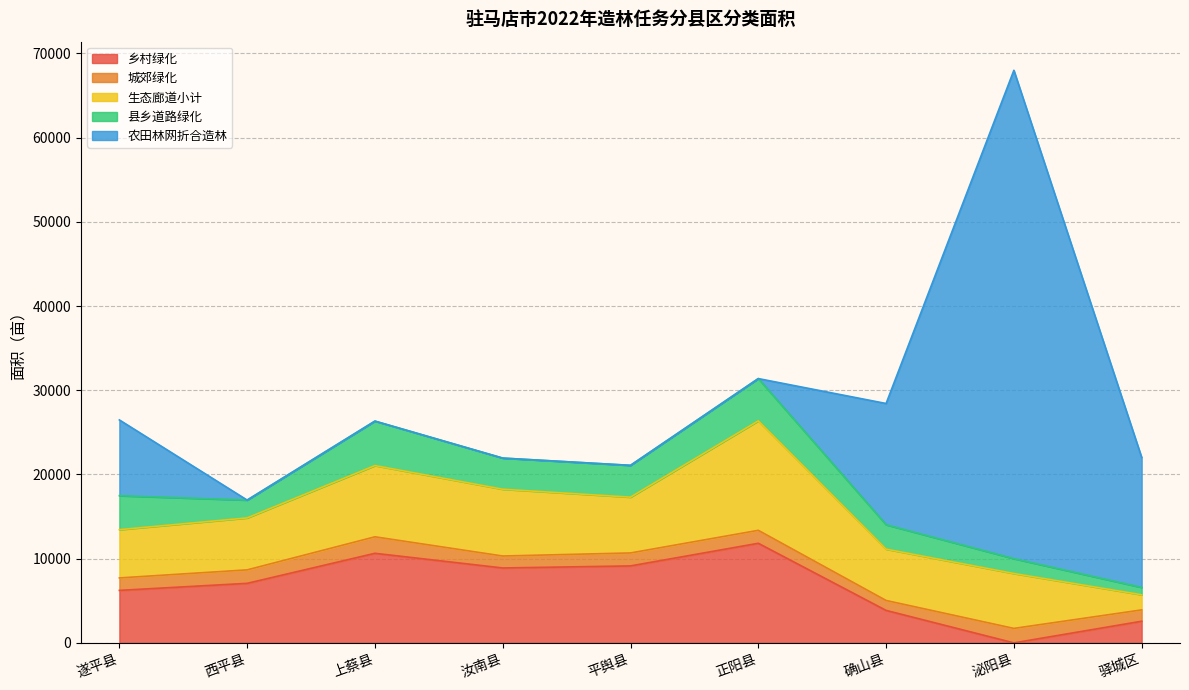

What value does the 农田林网折合造林 series have at 确山县, to the nearest 100?

14400